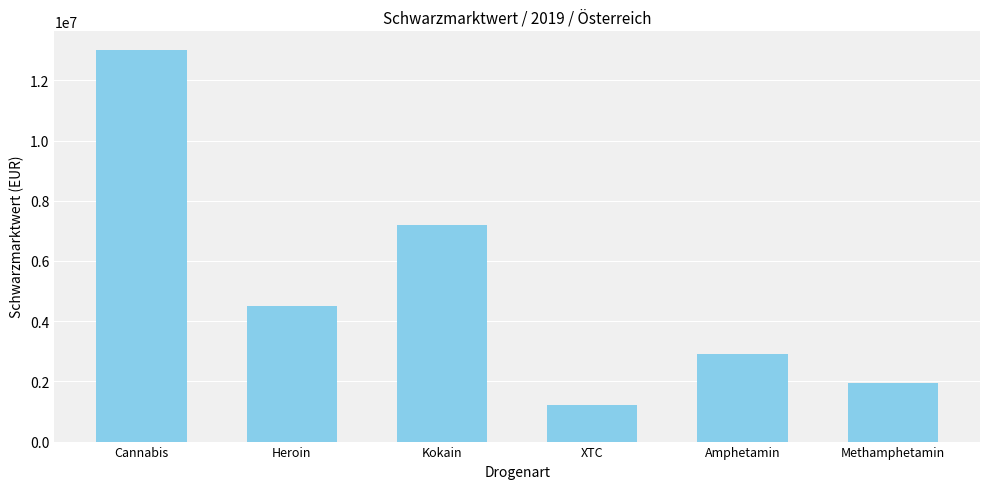

Which has a higher value, Methamphetamin or Kokain?

Kokain